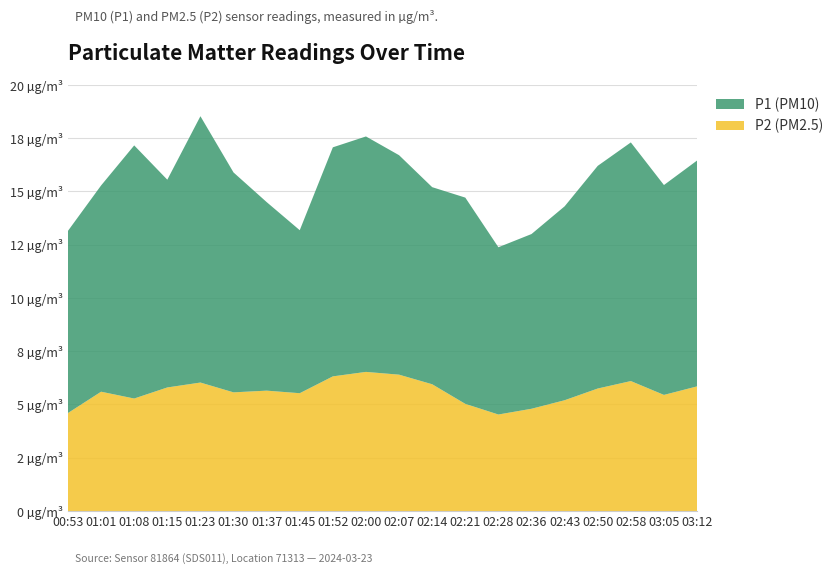

Reading right to left, transcribe all the data shown in this chart.

P1: 03:12=10.6	03:05=9.8	02:58=11.2	02:50=10.4	02:43=9.1	02:36=8.2	02:28=7.8	02:21=9.7	02:14=9.2	02:07=10.3	02:00=11.1	01:52=10.8	01:45=7.7	01:37=8.8	01:30=10.3	01:23=12.5	01:15=9.8	01:08=11.9	01:01=9.7	00:53=8.6
P2: 03:12=5.8	03:05=5.5	02:58=6.1	02:50=5.8	02:43=5.2	02:36=4.8	02:28=4.5	02:21=5.0	02:14=6.0	02:07=6.4	02:00=6.5	01:52=6.3	01:45=5.5	01:37=5.7	01:30=5.6	01:23=6.0	01:15=5.8	01:08=5.3	01:01=5.6	00:53=4.6